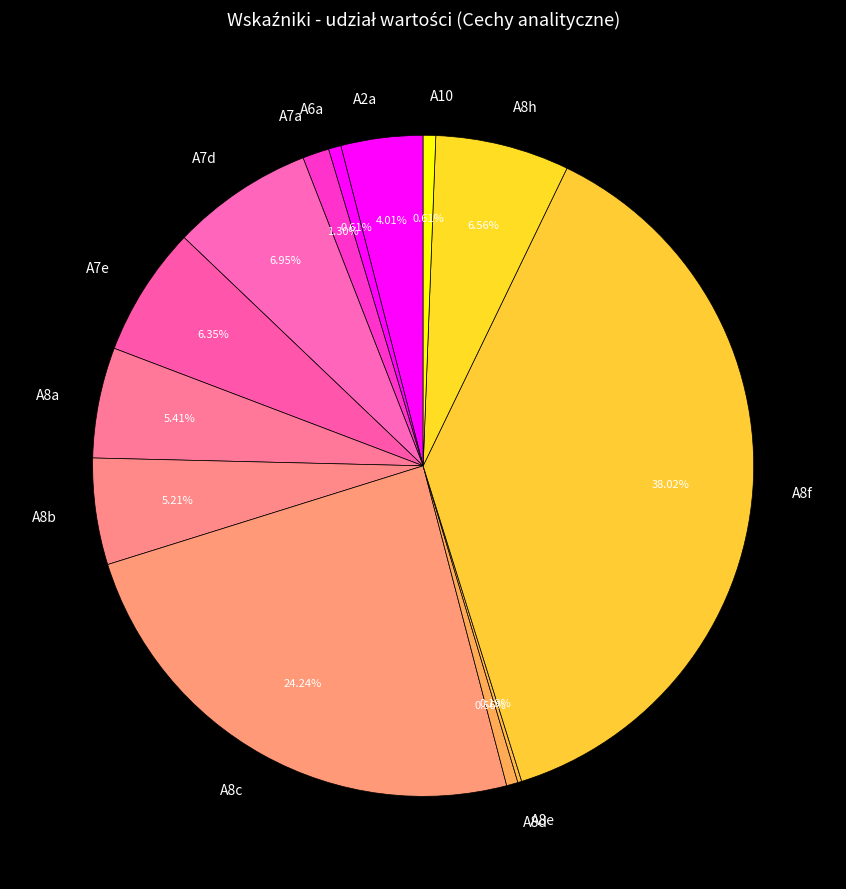

To the nearest percent, what percentage of the pie is A7a?

1%